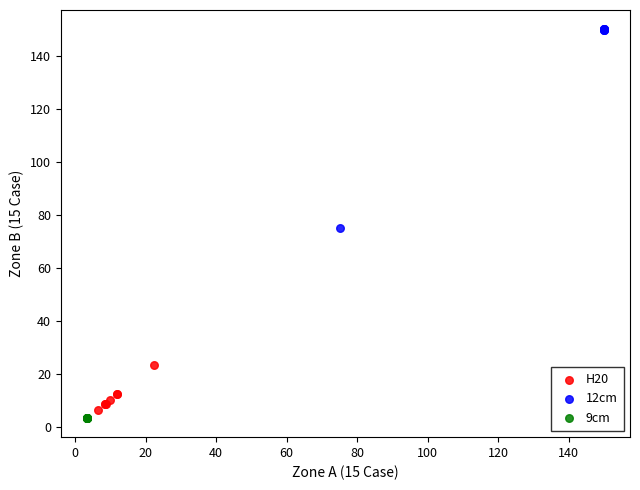

Which series contains the highest Y value?

12cm